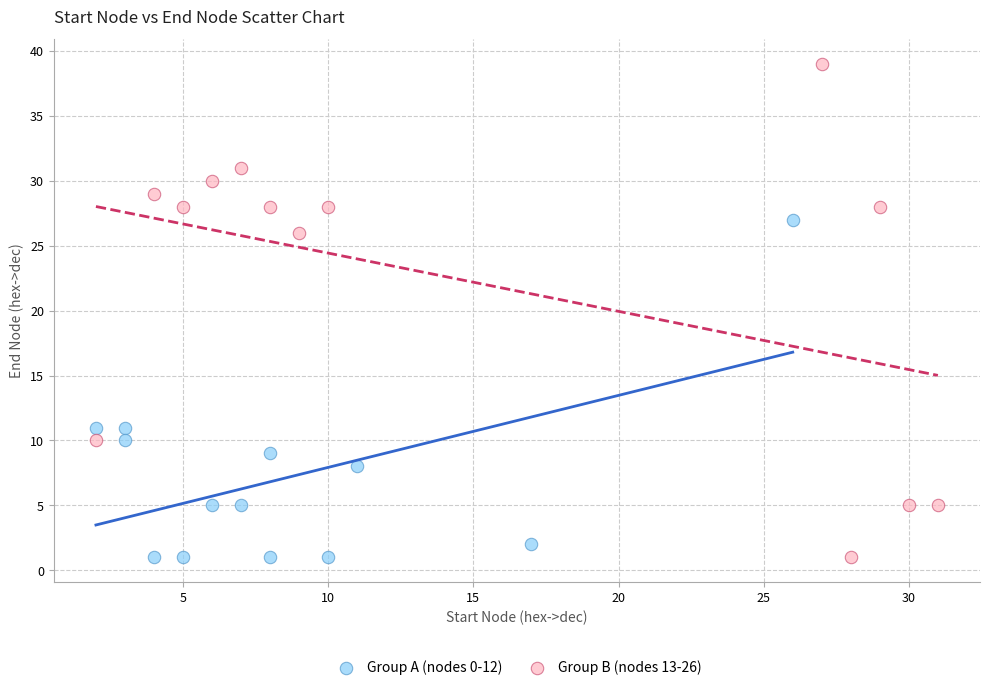

Which series contains the highest Y value?

Group B (nodes 13-26)